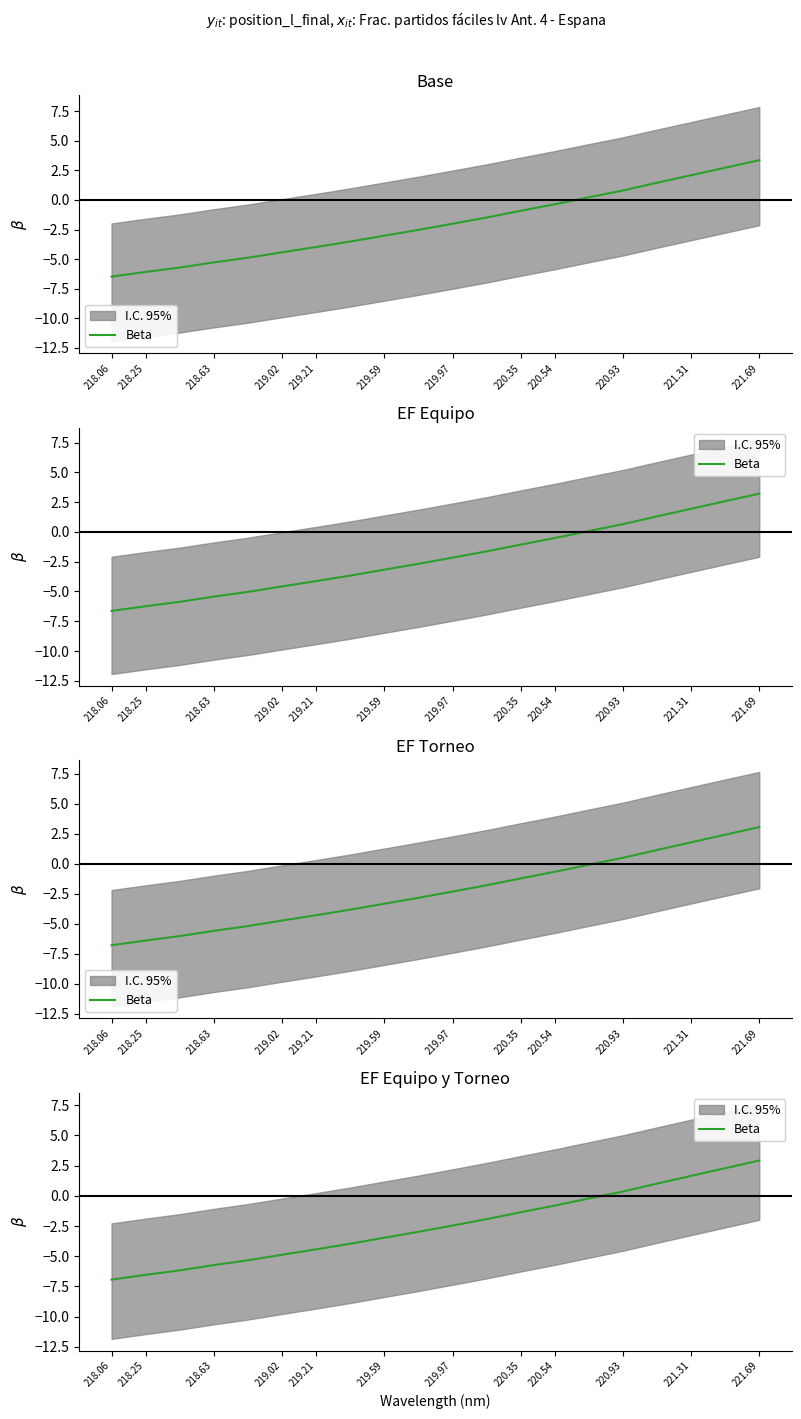

What is the value of the 1st point from the left?

-6.9